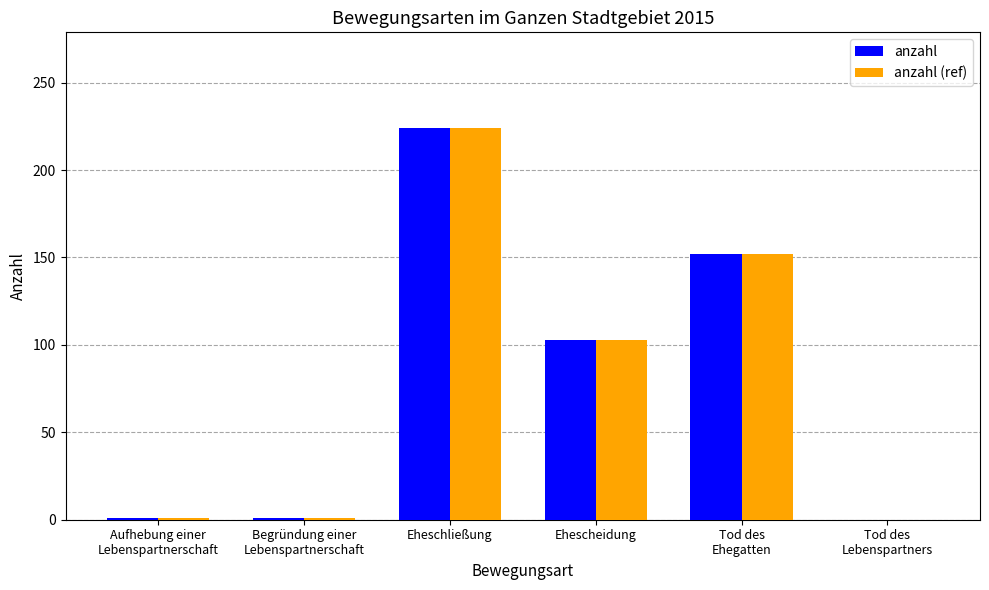

Is it true that anzahl equals -154 at Tod des
Lebenspartners?

False